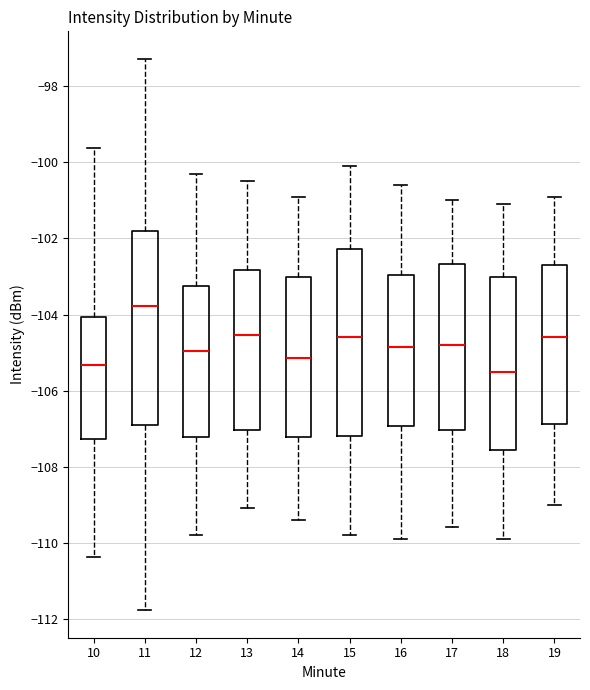

Where does the lower whisker of the box at x = 15 end on the y-axis? The values are not printed on the chart, so give them approximately, as read against the axis.

-109.8